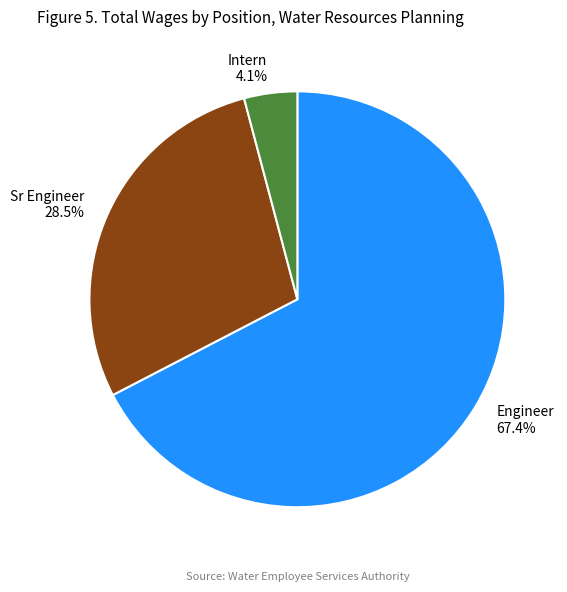

What is the ratio of the value at Engineer 67.4% to the value at Sr Engineer 28.5%?

2.4